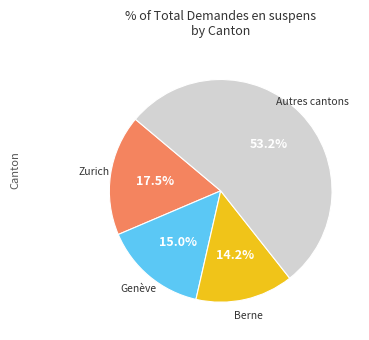

How many slices are in this pie chart?

4